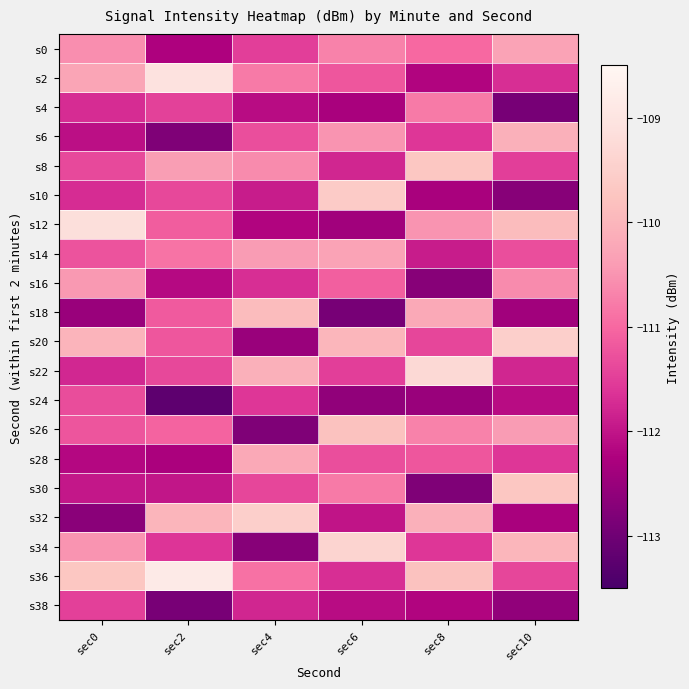

At how many categories does at least one series exceed -110?

6